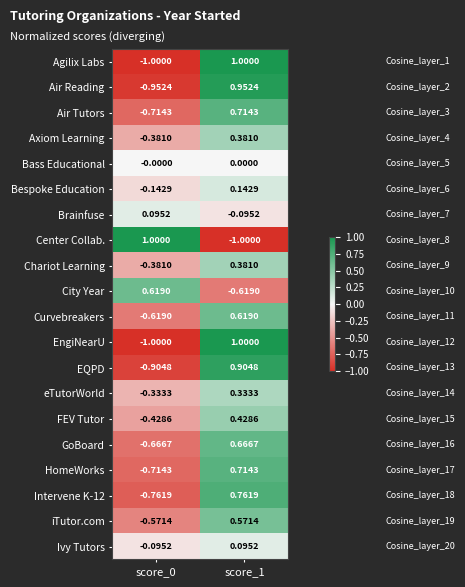

What is the difference between the highest and lowest values at score_1?

2.0